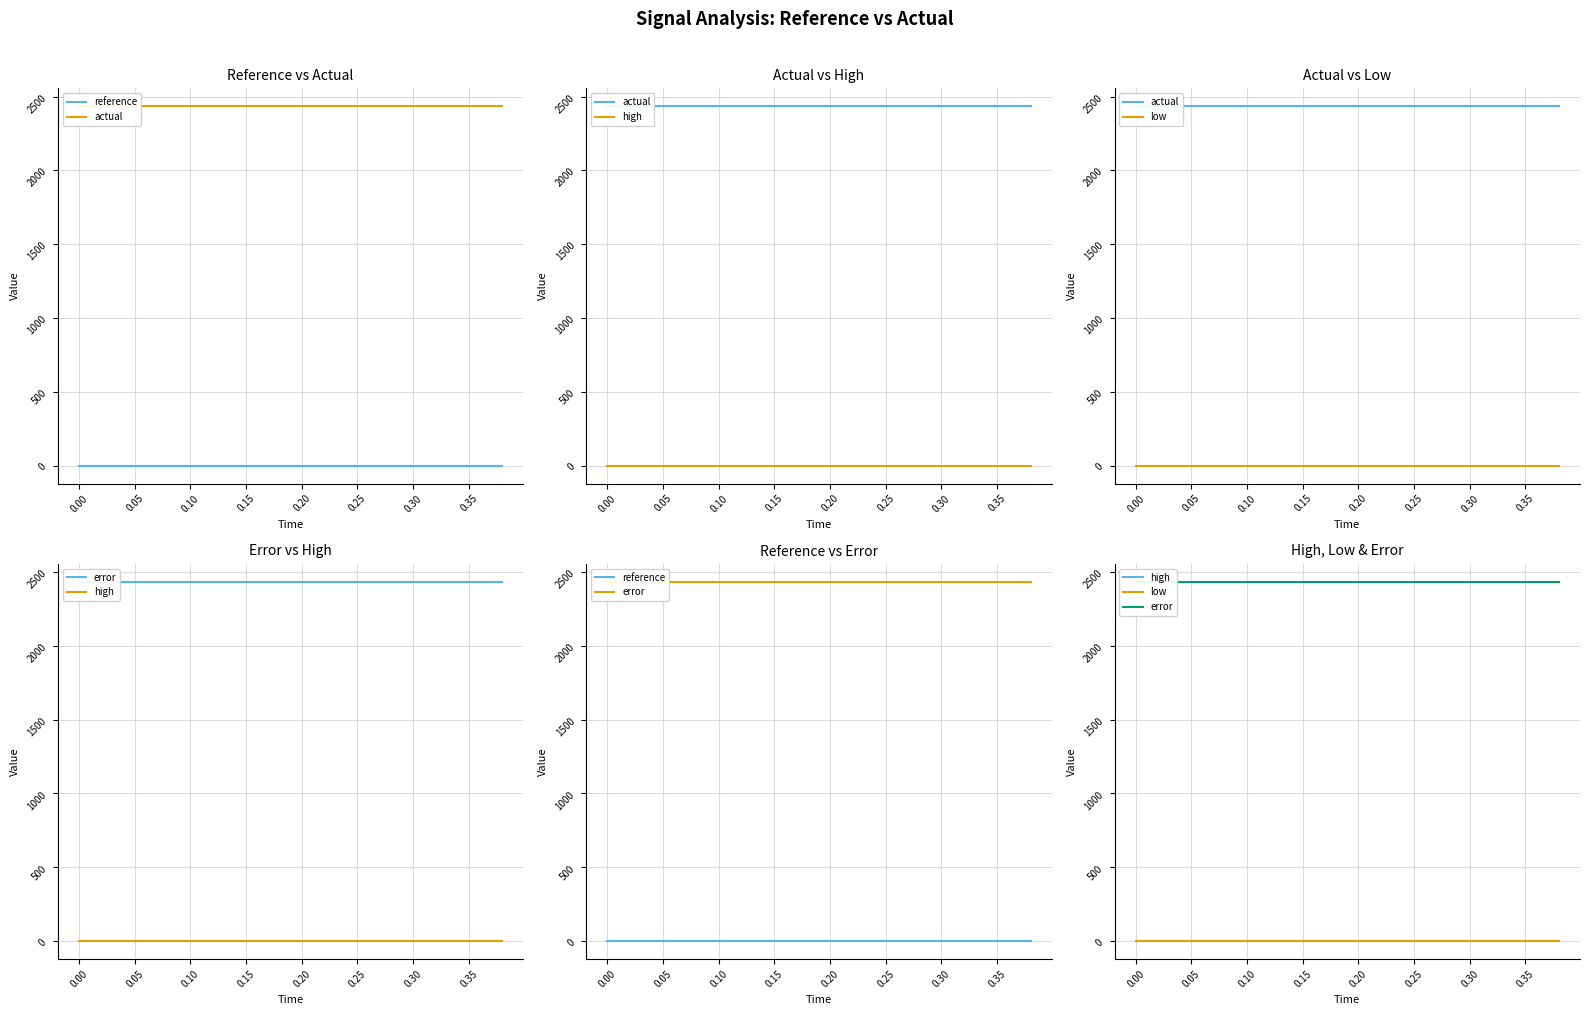

What value does the error series have at 0.00?

2433.8